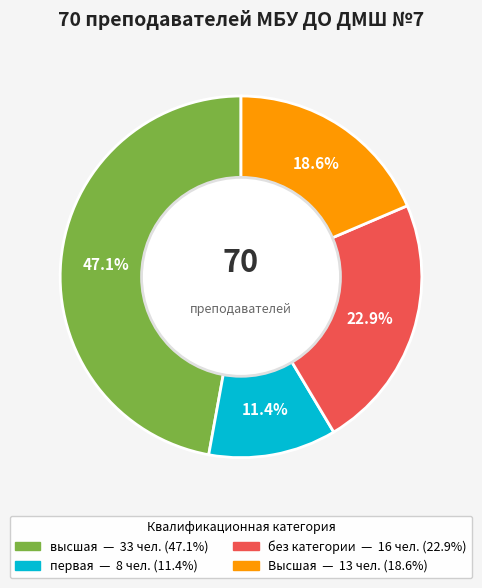

Is there any slice that represents more than half of the pie?

No